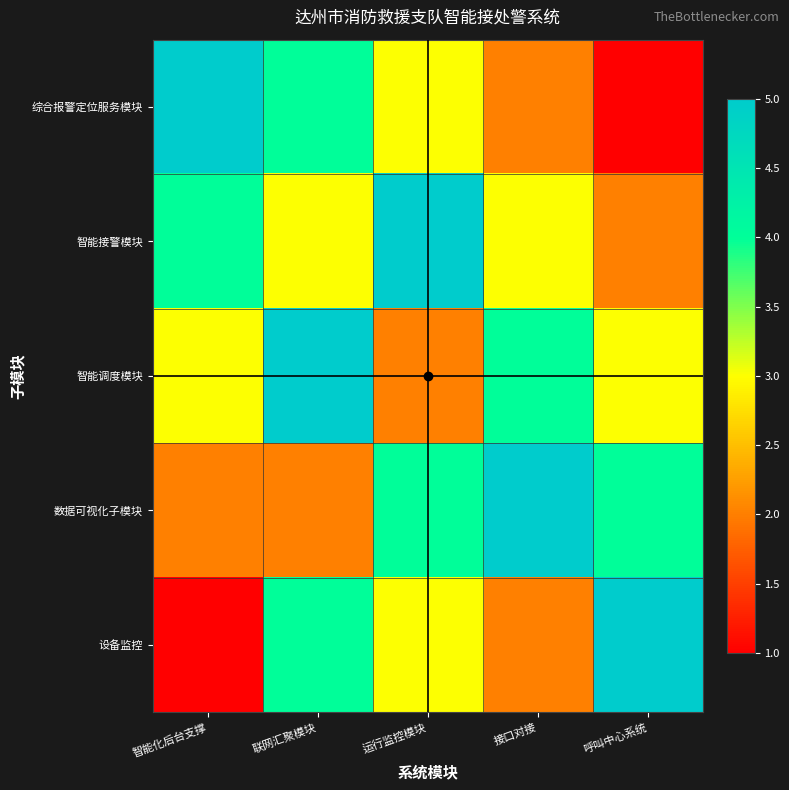

What is the spread (max minus min) of values at 呼叫中心系统?

4